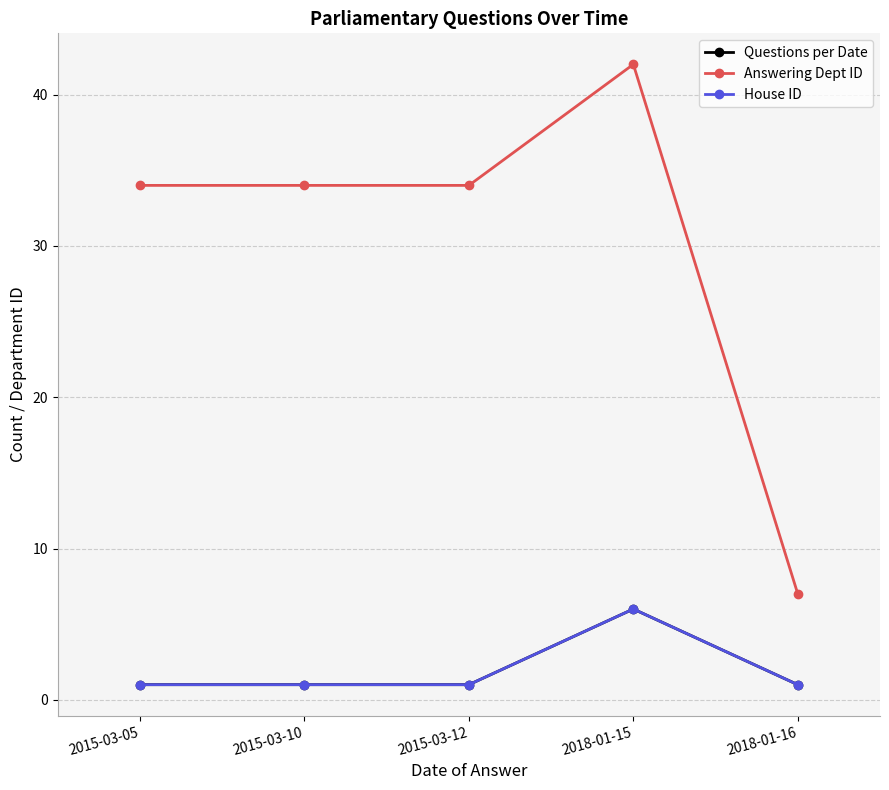

What is the value of the House ID point at the 3rd from the left?

1